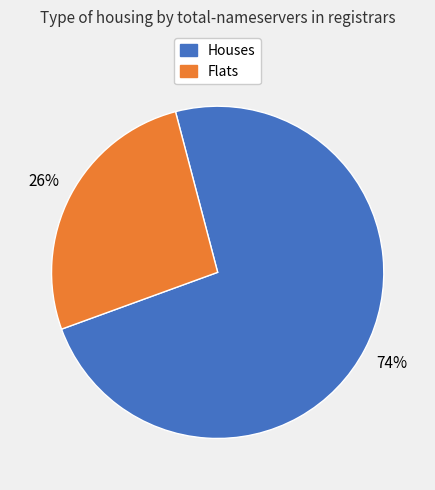

How many slices are in this pie chart?

2